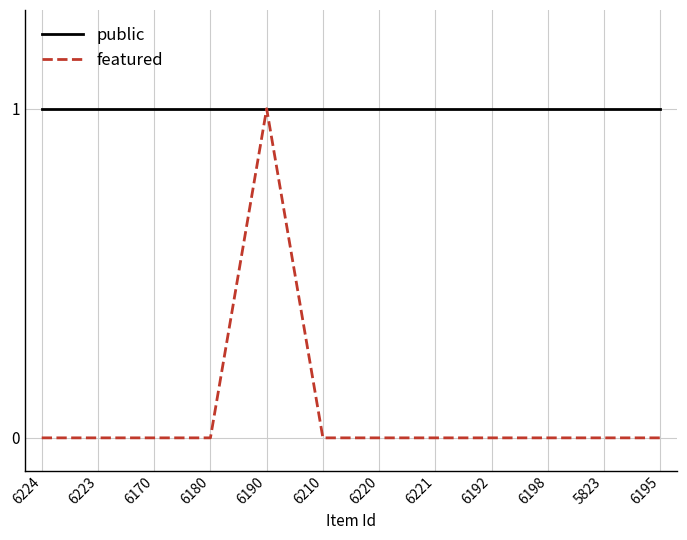

Which series has the widest spread of values?

featured